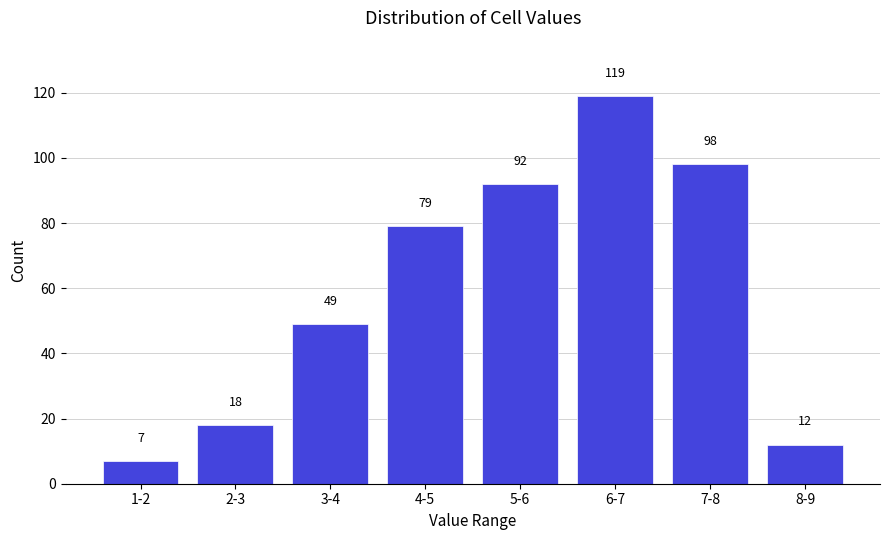

Reading left to right, extract all data points from this chart.

7	18	49	79	92	119	98	12